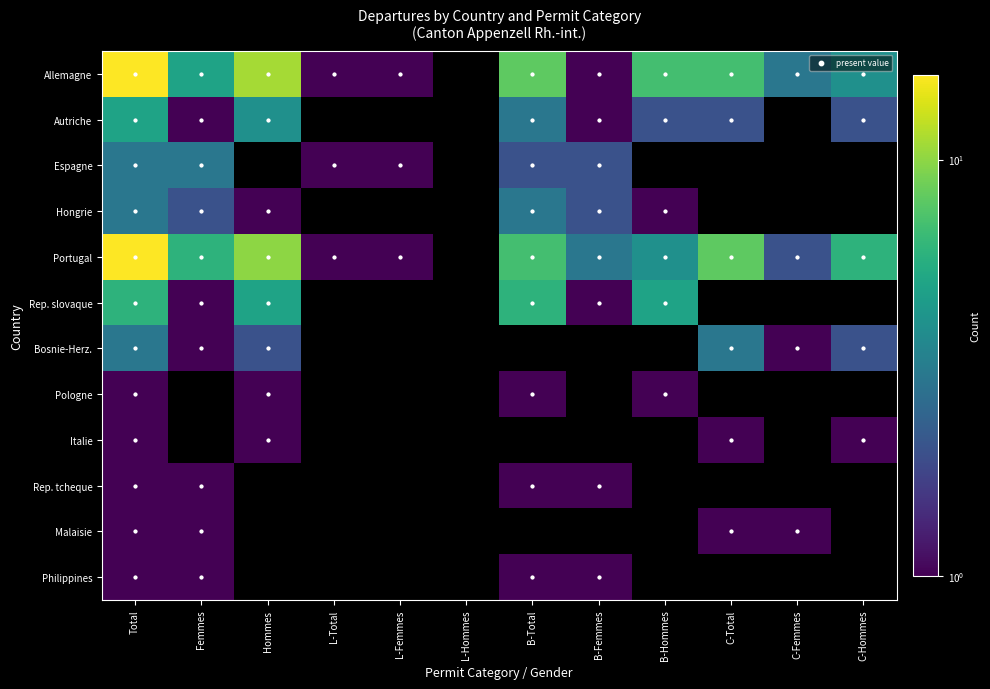

The value of Portugal at B-Femmes is 3.0. True or false?

True